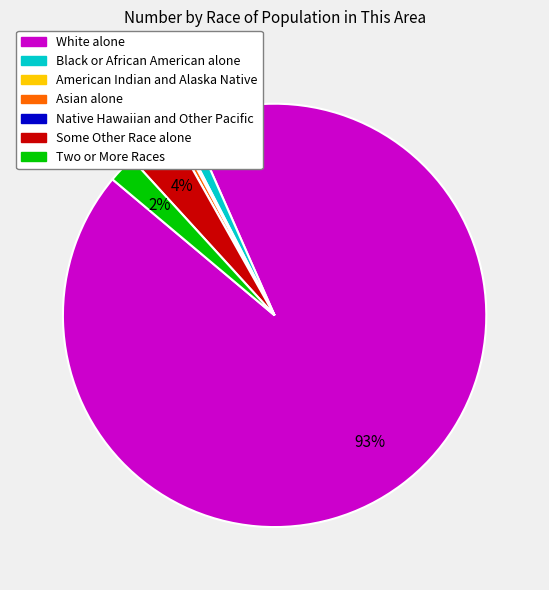

To the nearest percent, what is the average slice percentage?

14%